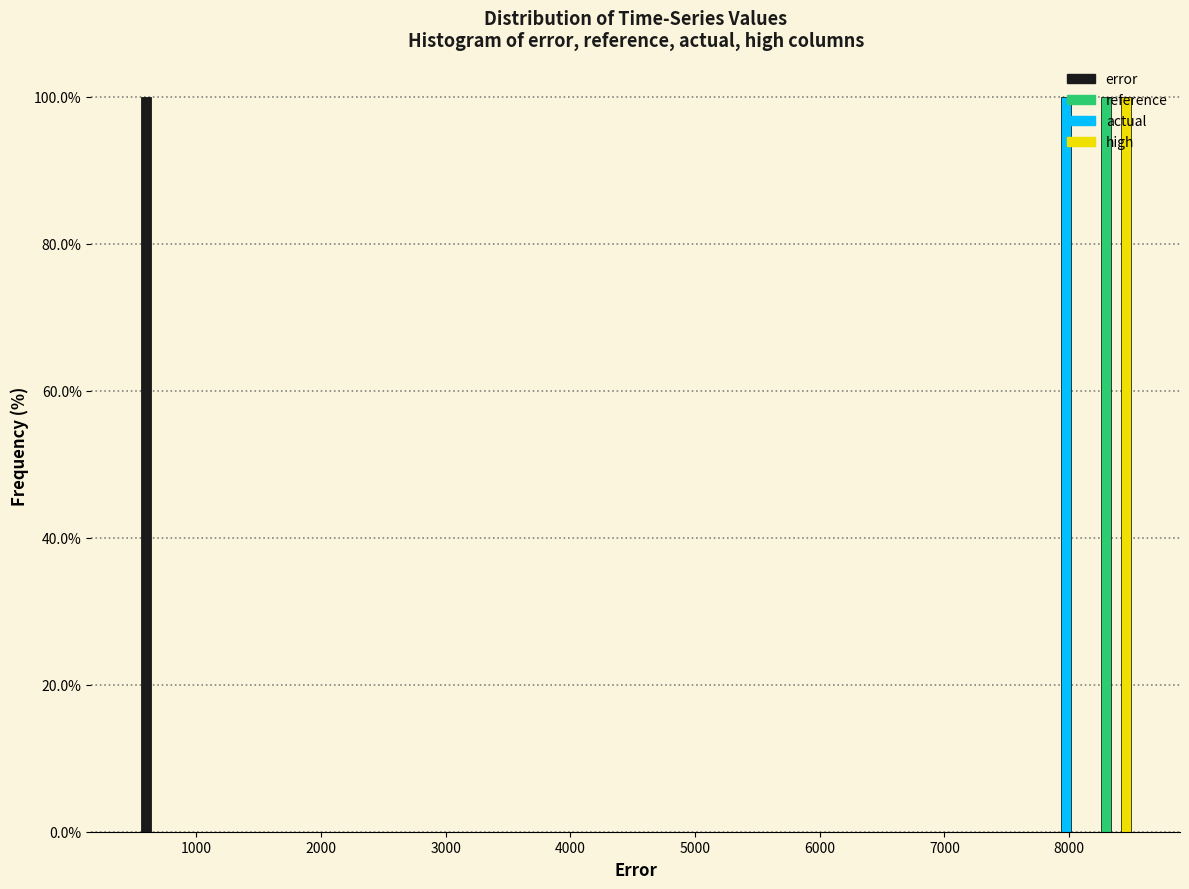

Reading left to right, list every range on the x-axis with the height of the bar of each series over it. Neither the bar edges nor the heights are printed on the chart, so give them approximately, as read against the axes.

500 to 900: error=100	reference=0	actual=0	high=0
900 to 1300: error=0	reference=0	actual=0	high=0
1300 to 1700: error=0	reference=0	actual=0	high=0
1700 to 2100: error=0	reference=0	actual=0	high=0
2100 to 2500: error=0	reference=0	actual=0	high=0
2500 to 2900: error=0	reference=0	actual=0	high=0
2900 to 3300: error=0	reference=0	actual=0	high=0
3300 to 3700: error=0	reference=0	actual=0	high=0
3700 to 4100: error=0	reference=0	actual=0	high=0
4100 to 4500: error=0	reference=0	actual=0	high=0
4500 to 4900: error=0	reference=0	actual=0	high=0
4900 to 5300: error=0	reference=0	actual=0	high=0
5300 to 5700: error=0	reference=0	actual=0	high=0
5700 to 6100: error=0	reference=0	actual=0	high=0
6100 to 6500: error=0	reference=0	actual=0	high=0
6500 to 6900: error=0	reference=0	actual=0	high=0
6900 to 7300: error=0	reference=0	actual=0	high=0
7300 to 7700: error=0	reference=0	actual=0	high=0
7700 to 8100: error=0	reference=0	actual=100	high=0
8100 to 8500: error=0	reference=100	actual=0	high=100